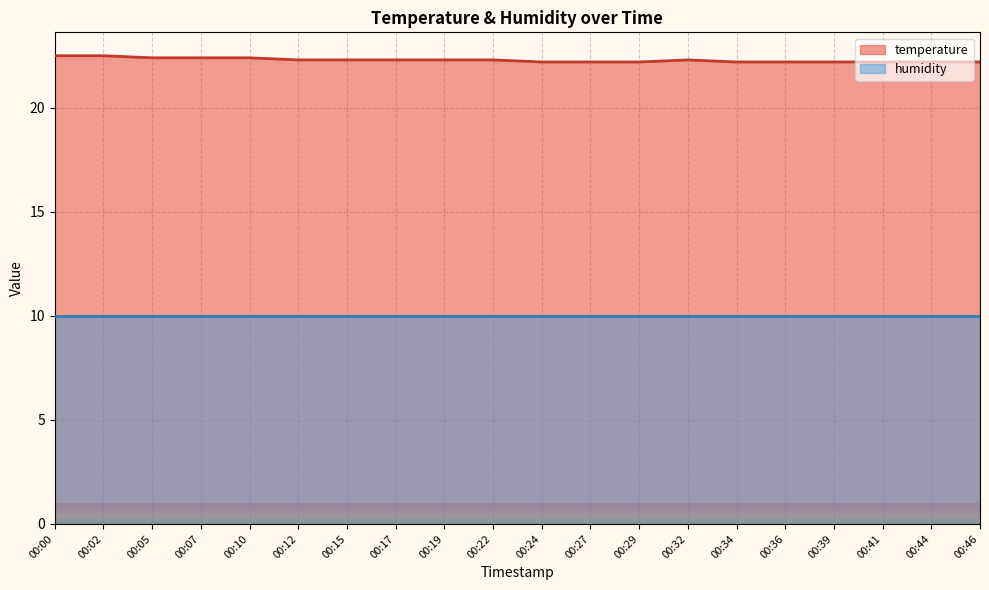

What is the change in value from 00:05 to 00:41?

-0.2